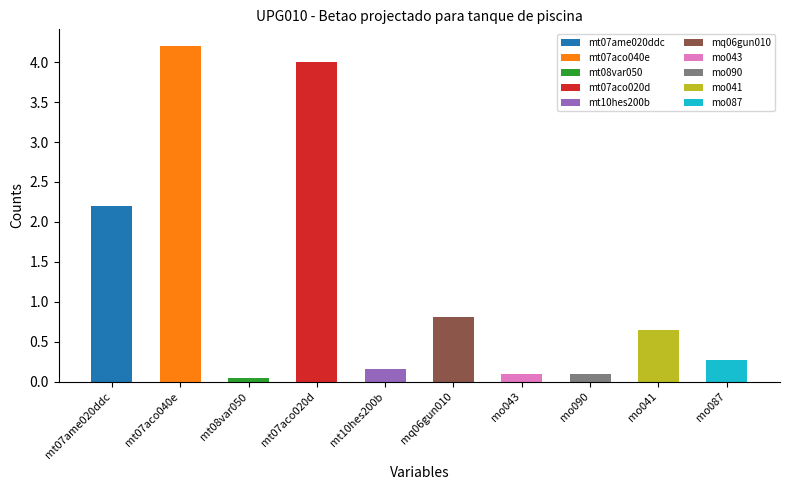

Which category has the highest value across all series?

mt07aco040e